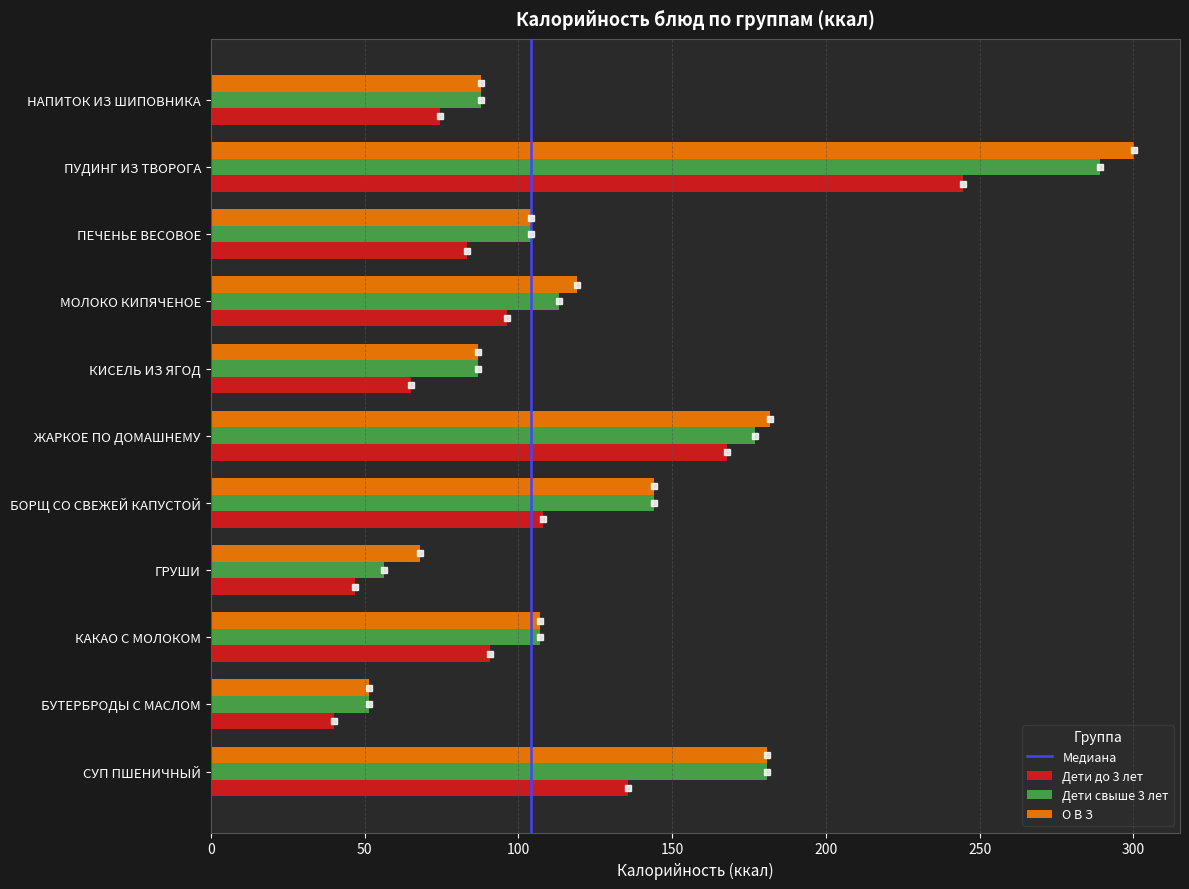

Which series has the widest spread of values?

О В З